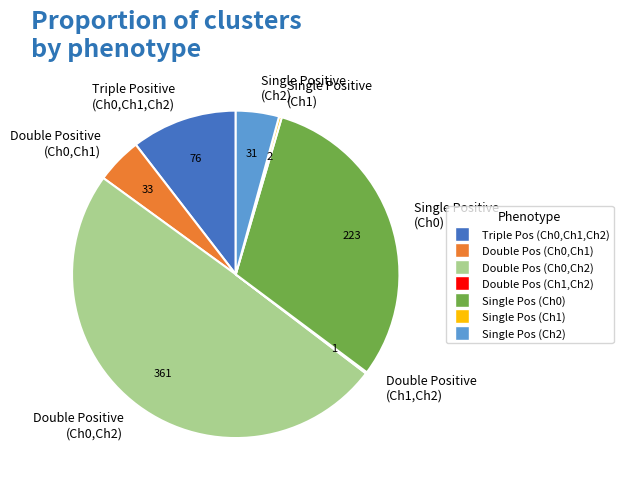

Is it true that Single Positive (Ch2) is 10% of the pie?

False